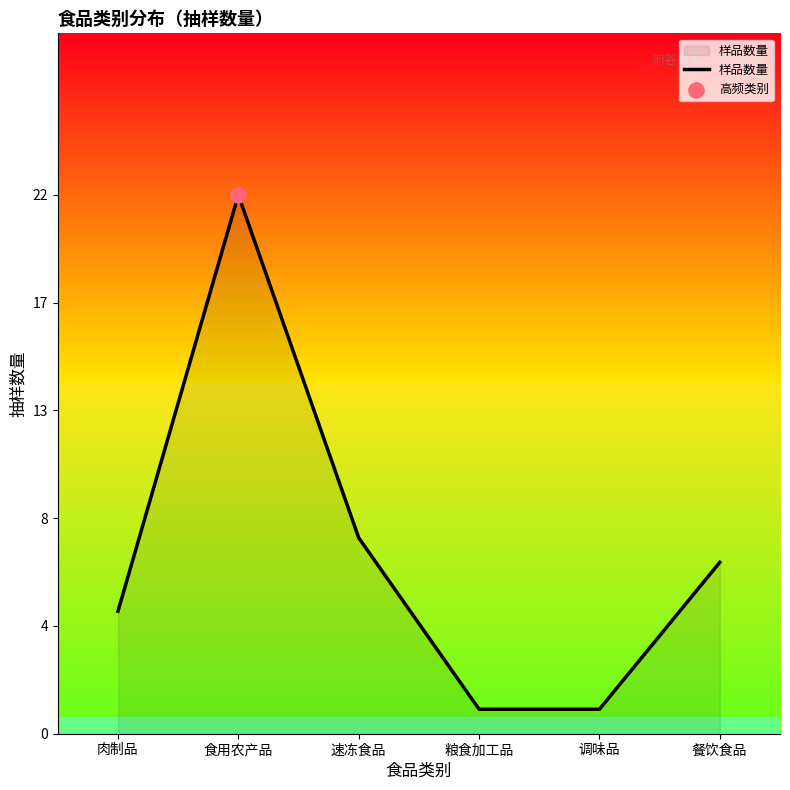

Approximately how many times larger is the value at 调味品 compared to 速冻食品?

0.1